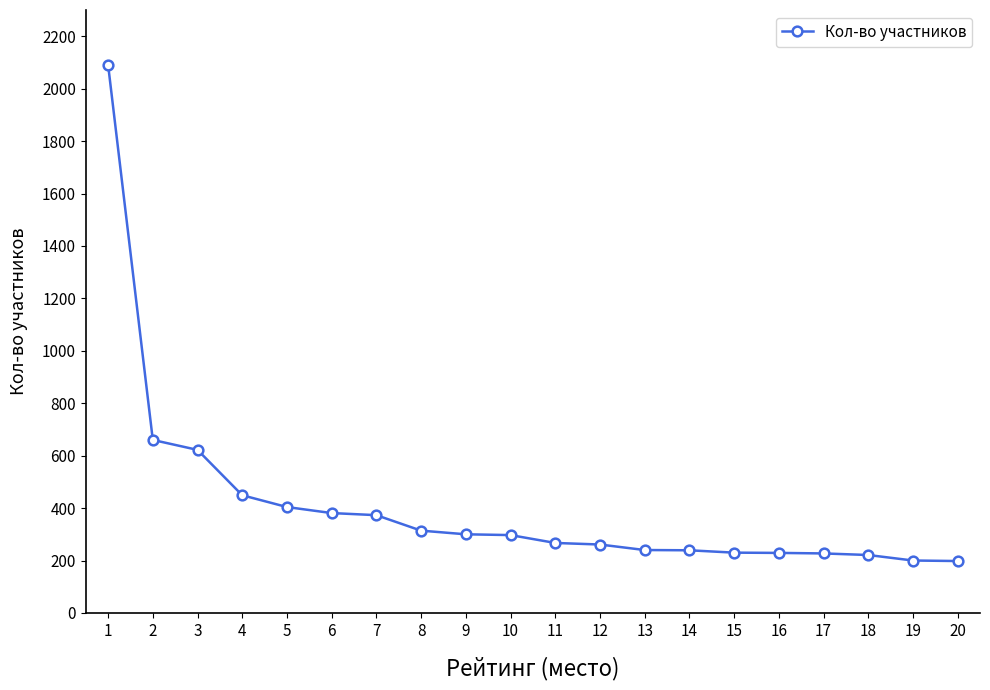

What is the sum of all values?

8203